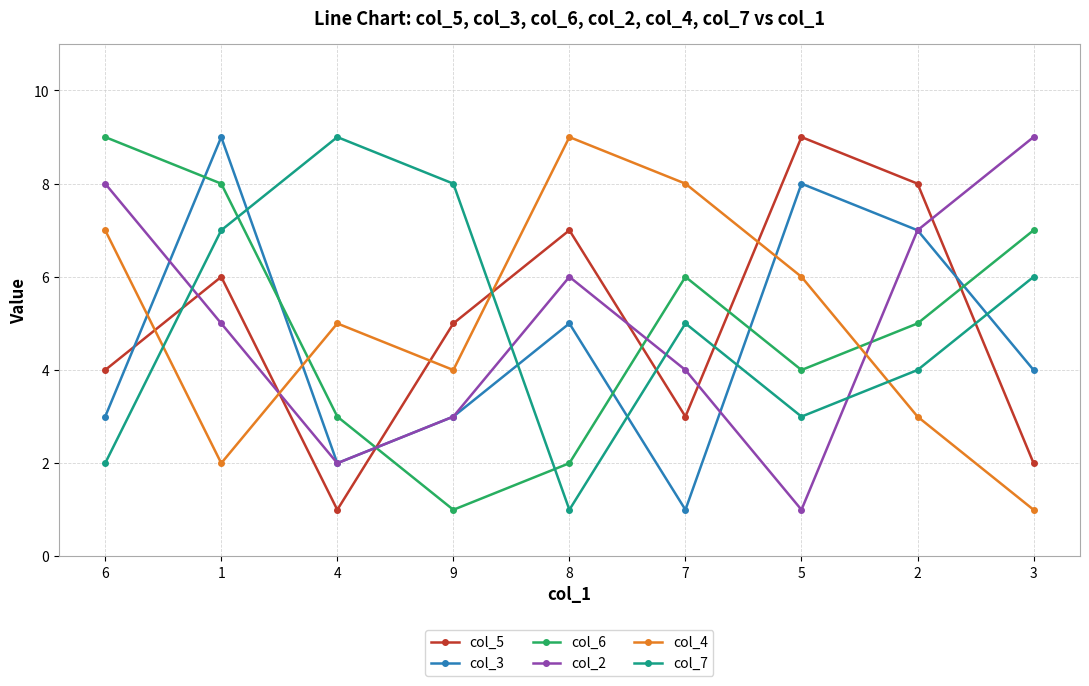

What position from the right is 7?

4